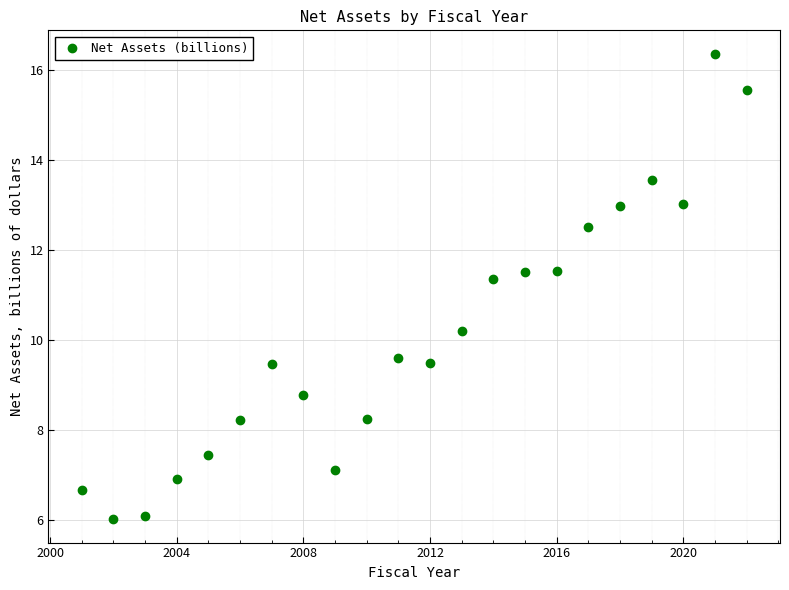

What is the range of X values (max minus min)?

21.0